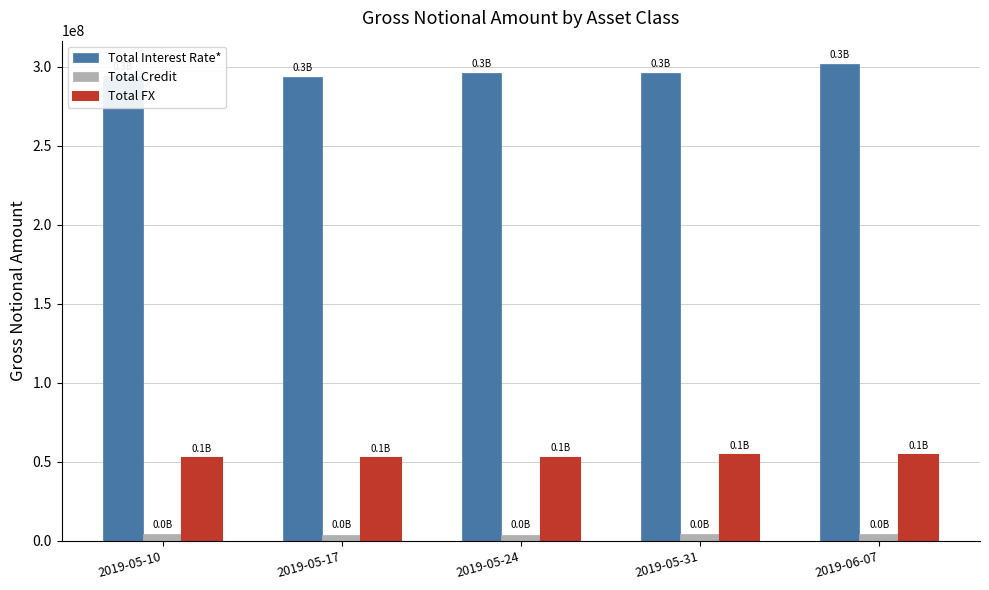

What is the label of the 2nd bar from the left?

2019-05-17